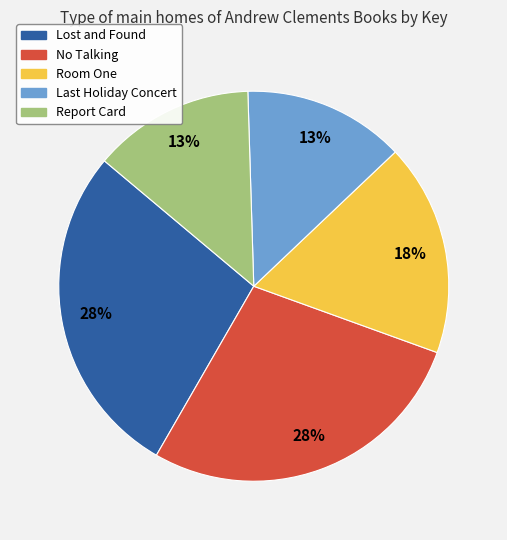

How many segments does this pie chart have?

5